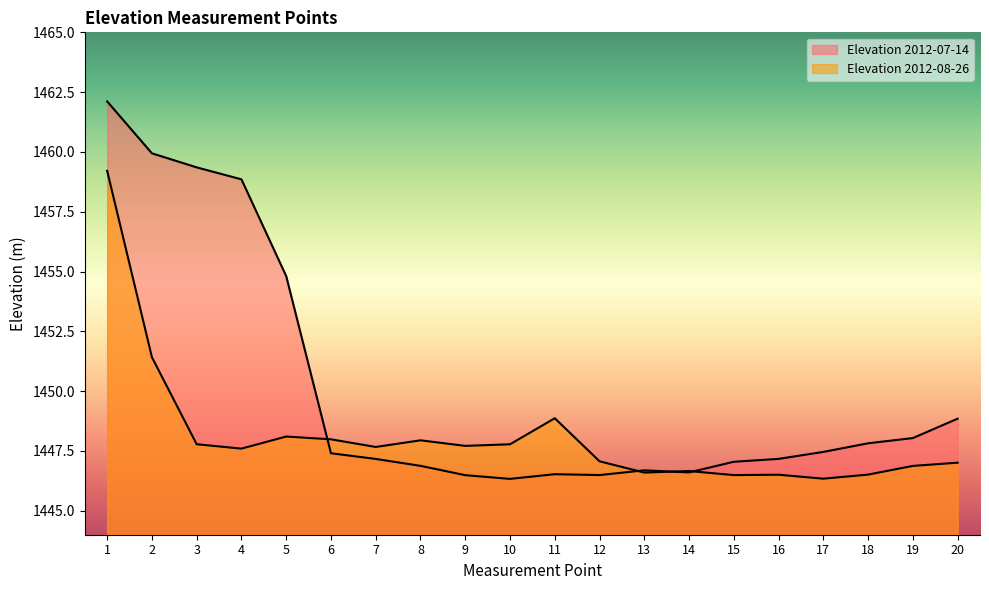

What is the spread (max minus min) of values at 15?

0.6